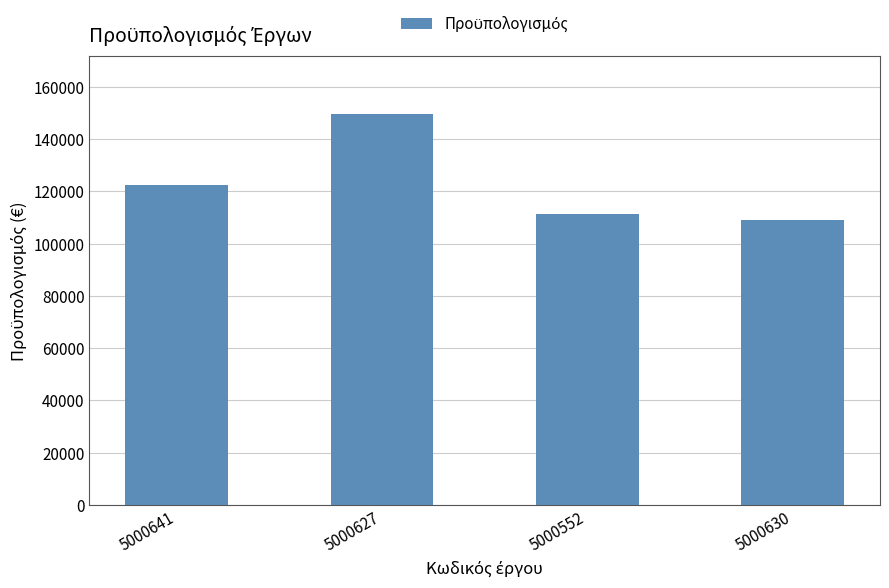

What is the value of the 1st bar from the left?

122277.4